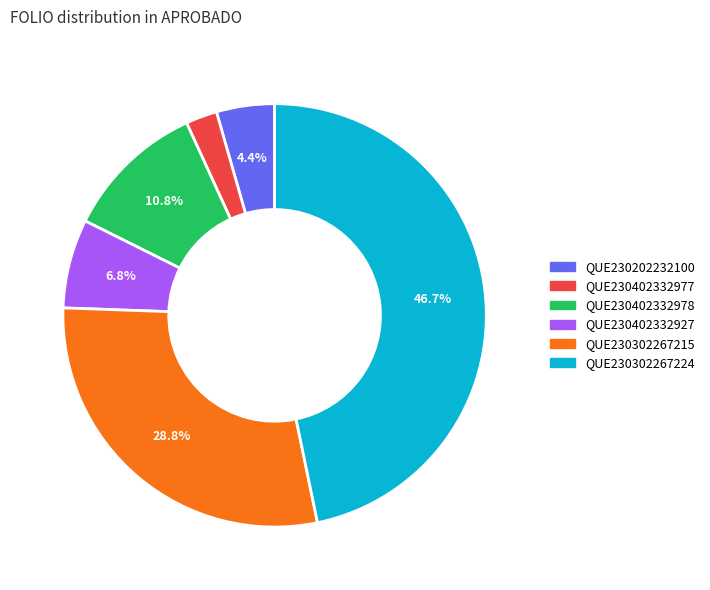

Is the sum of QUE230202232100 and QUE230402332927 greater than half?

No